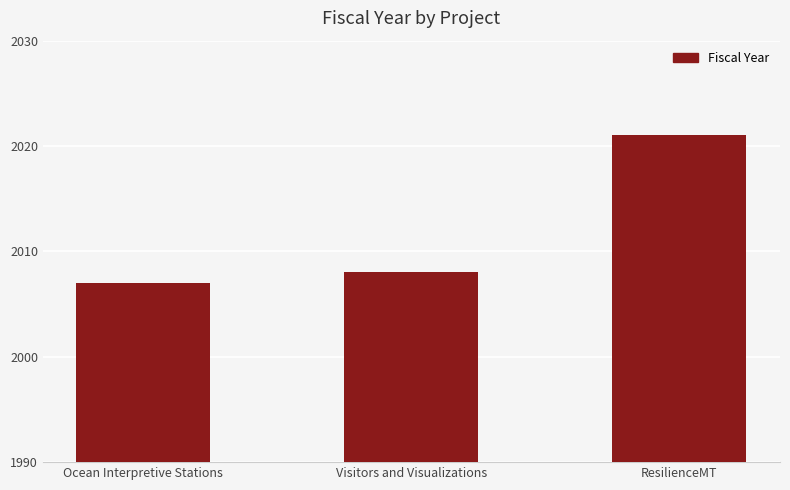

The value at Visitors and Visualizations is 3410. True or false?

False